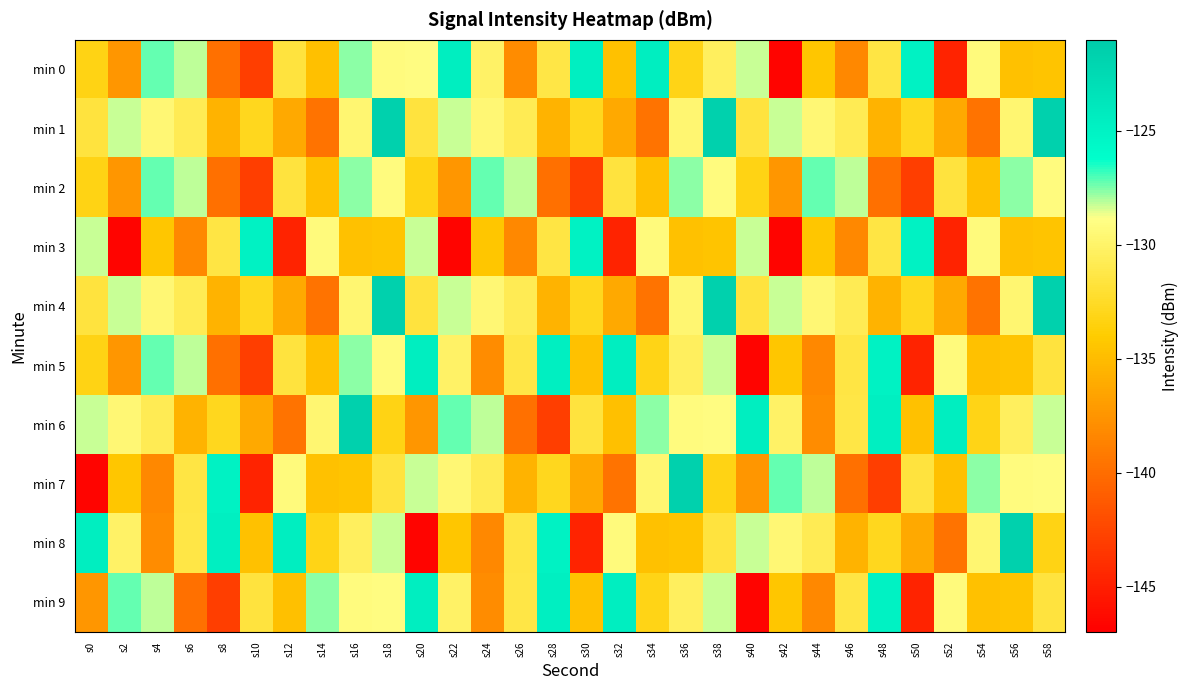

Reading left to right, transcribe all the data shown in this chart.

min 0: s0=-133.2	s2=-137.4	s4=-127.2	s6=-128.2	s8=-139.9	s10=-143.0	s12=-131.6	s14=-134.8	s16=-127.7	s18=-129.1	s20=-129.1	s22=-124.5	s24=-130.1	s26=-138.0	s28=-131.3	s30=-124.6	s32=-134.7	s34=-124.5	s36=-133.1	s38=-130.4	s40=-128.2	s42=-146.6	s44=-134.3	s46=-138.3	s48=-131.4	s50=-125.0	s52=-144.7	s54=-129.2	s56=-134.7	s58=-134.5
min 1: s0=-131.6	s2=-128.3	s4=-129.5	s6=-130.8	s8=-135.6	s10=-132.8	s12=-136.2	s14=-139.6	s16=-129.6	s18=-121.6	s20=-131.6	s22=-128.3	s24=-129.5	s26=-130.8	s28=-135.6	s30=-132.8	s32=-136.2	s34=-139.6	s36=-129.6	s38=-121.6	s40=-131.6	s42=-128.3	s44=-129.5	s46=-130.8	s48=-135.6	s50=-132.8	s52=-136.2	s54=-139.6	s56=-129.6	s58=-121.6
min 2: s0=-133.2	s2=-137.4	s4=-127.2	s6=-128.2	s8=-139.9	s10=-143.0	s12=-131.6	s14=-134.8	s16=-127.7	s18=-129.1	s20=-133.2	s22=-137.4	s24=-127.2	s26=-128.2	s28=-139.9	s30=-143.0	s32=-131.6	s34=-134.8	s36=-127.7	s38=-129.1	s40=-133.2	s42=-137.4	s44=-127.2	s46=-128.2	s48=-139.9	s50=-143.0	s52=-131.6	s54=-134.8	s56=-127.7	s58=-129.1
min 3: s0=-128.2	s2=-146.6	s4=-134.3	s6=-138.3	s8=-131.4	s10=-125.0	s12=-144.7	s14=-129.2	s16=-134.7	s18=-134.5	s20=-128.2	s22=-146.6	s24=-134.3	s26=-138.3	s28=-131.4	s30=-125.0	s32=-144.7	s34=-129.2	s36=-134.7	s38=-134.5	s40=-128.2	s42=-146.6	s44=-134.3	s46=-138.3	s48=-131.4	s50=-125.0	s52=-144.7	s54=-129.2	s56=-134.7	s58=-134.5
min 4: s0=-131.6	s2=-128.3	s4=-129.5	s6=-130.8	s8=-135.6	s10=-132.8	s12=-136.2	s14=-139.6	s16=-129.6	s18=-121.6	s20=-131.6	s22=-128.3	s24=-129.5	s26=-130.8	s28=-135.6	s30=-132.8	s32=-136.2	s34=-139.6	s36=-129.6	s38=-121.6	s40=-131.6	s42=-128.3	s44=-129.5	s46=-130.8	s48=-135.6	s50=-132.8	s52=-136.2	s54=-139.6	s56=-129.6	s58=-121.6
min 5: s0=-133.2	s2=-137.4	s4=-127.2	s6=-128.2	s8=-139.9	s10=-143.0	s12=-131.6	s14=-134.8	s16=-127.7	s18=-129.1	s20=-124.5	s22=-130.1	s24=-138.0	s26=-131.3	s28=-124.6	s30=-134.7	s32=-124.5	s34=-133.1	s36=-130.4	s38=-128.2	s40=-146.6	s42=-134.3	s44=-138.3	s46=-131.4	s48=-125.0	s50=-144.7	s52=-129.2	s54=-134.7	s56=-134.5	s58=-131.6
min 6: s0=-128.3	s2=-129.5	s4=-130.8	s6=-135.6	s8=-132.8	s10=-136.2	s12=-139.6	s14=-129.6	s16=-121.6	s18=-133.2	s20=-137.4	s22=-127.2	s24=-128.2	s26=-139.9	s28=-143.0	s30=-131.6	s32=-134.8	s34=-127.7	s36=-129.1	s38=-129.1	s40=-124.5	s42=-130.1	s44=-138.0	s46=-131.3	s48=-124.6	s50=-134.7	s52=-124.5	s54=-133.1	s56=-130.4	s58=-128.2
min 7: s0=-146.6	s2=-134.3	s4=-138.3	s6=-131.4	s8=-125.0	s10=-144.7	s12=-129.2	s14=-134.7	s16=-134.5	s18=-131.6	s20=-128.3	s22=-129.5	s24=-130.8	s26=-135.6	s28=-132.8	s30=-136.2	s32=-139.6	s34=-129.6	s36=-121.6	s38=-133.2	s40=-137.4	s42=-127.2	s44=-128.2	s46=-139.9	s48=-143.0	s50=-131.6	s52=-134.8	s54=-127.7	s56=-129.1	s58=-129.1
min 8: s0=-124.5	s2=-130.1	s4=-138.0	s6=-131.3	s8=-124.6	s10=-134.7	s12=-124.5	s14=-133.1	s16=-130.4	s18=-128.2	s20=-146.6	s22=-134.3	s24=-138.3	s26=-131.4	s28=-125.0	s30=-144.7	s32=-129.2	s34=-134.7	s36=-134.5	s38=-131.6	s40=-128.3	s42=-129.5	s44=-130.8	s46=-135.6	s48=-132.8	s50=-136.2	s52=-139.6	s54=-129.6	s56=-121.6	s58=-133.2
min 9: s0=-137.4	s2=-127.2	s4=-128.2	s6=-139.9	s8=-143.0	s10=-131.6	s12=-134.8	s14=-127.7	s16=-129.1	s18=-129.1	s20=-124.5	s22=-130.1	s24=-138.0	s26=-131.3	s28=-124.6	s30=-134.7	s32=-124.5	s34=-133.1	s36=-130.4	s38=-128.2	s40=-146.6	s42=-134.3	s44=-138.3	s46=-131.4	s48=-125.0	s50=-144.7	s52=-129.2	s54=-134.7	s56=-134.5	s58=-131.6